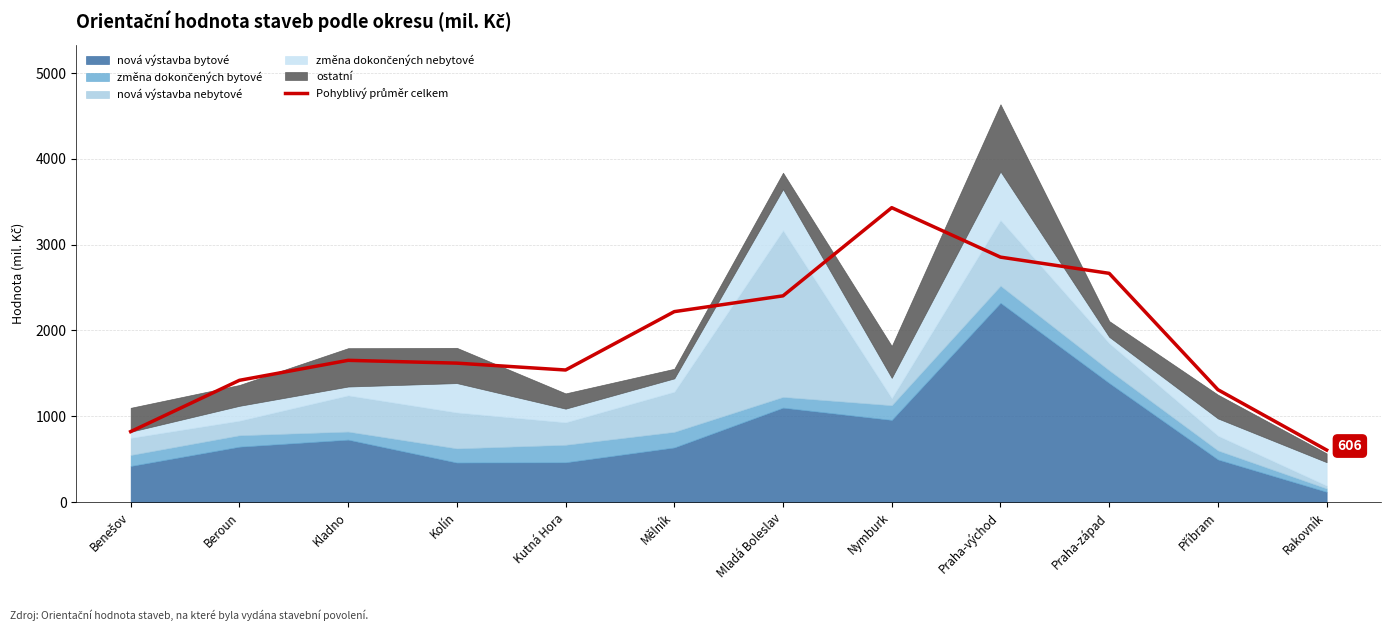

Does the chart have visible grid lines?

Yes